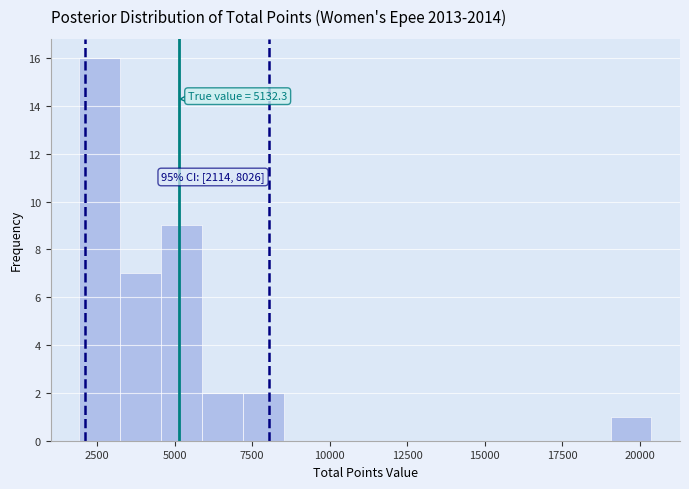

Around what value on the x-axis is the tallest bar? Give the approximate position of its centre, as read against the axis.

2500